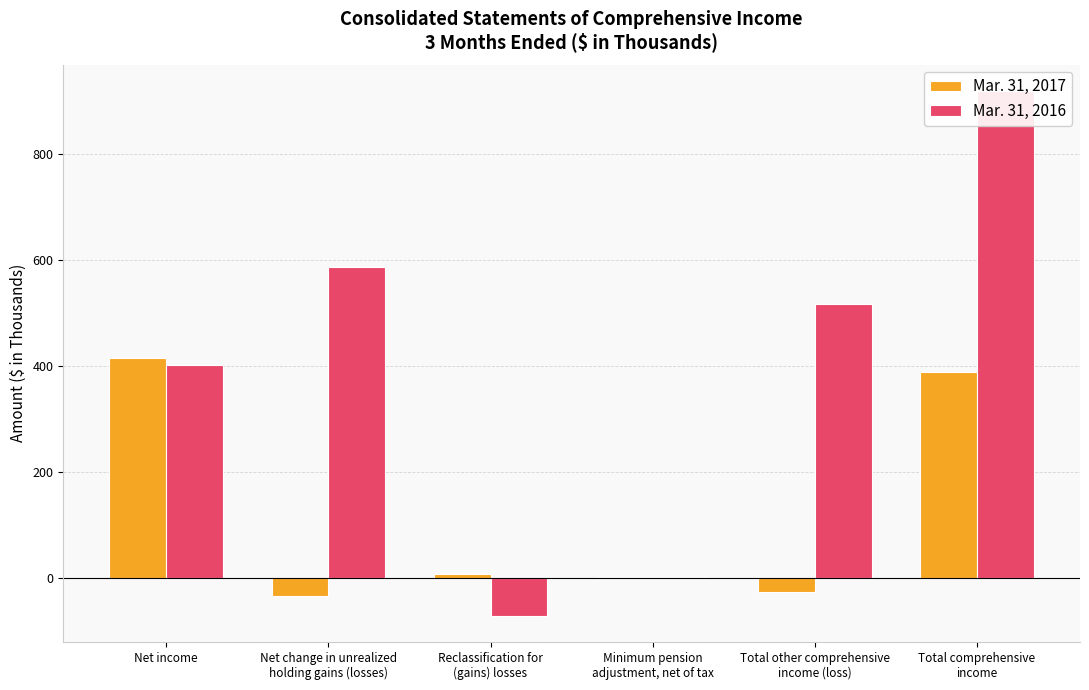

Reading left to right, extract all data points from this chart.

Mar. 31, 2017: Net income=415	Net change in unrealized
holding gains (losses)=-35	Reclassification for
(gains) losses=6	Minimum pension
adjustment, net of tax=2	Total other comprehensive
income (loss)=-27	Total comprehensive
income=388
Mar. 31, 2016: Net income=402	Net change in unrealized
holding gains (losses)=587	Reclassification for
(gains) losses=-72	Minimum pension
adjustment, net of tax=2	Total other comprehensive
income (loss)=517	Total comprehensive
income=919